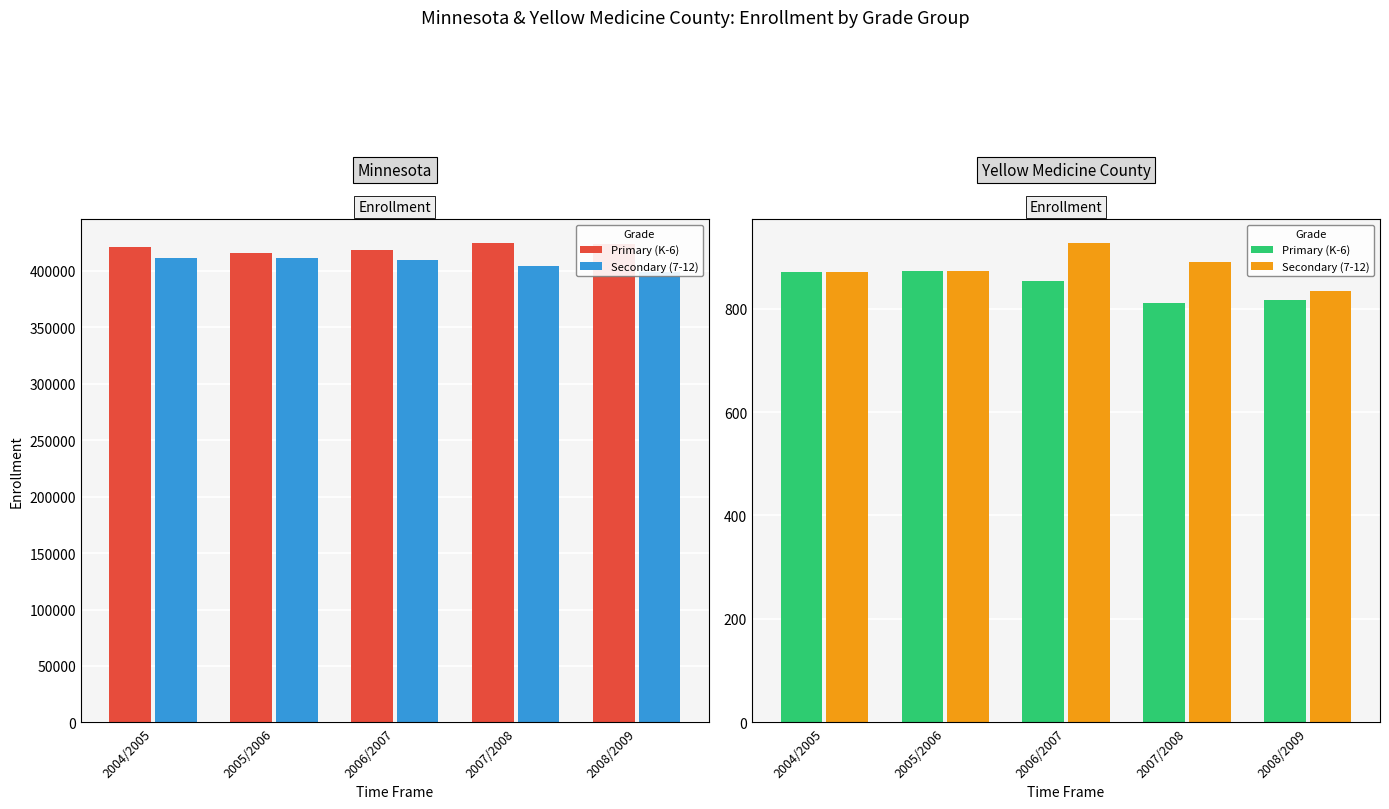

True or false: Primary (K-6) has a value of 1166 at 2006/2007.

False